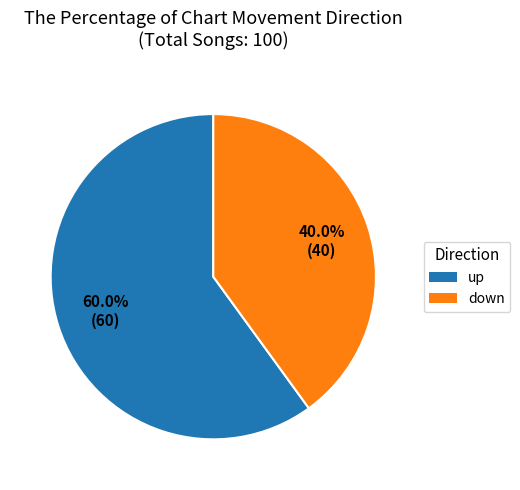

Approximately how many times larger is the value at up compared to down?

1.5